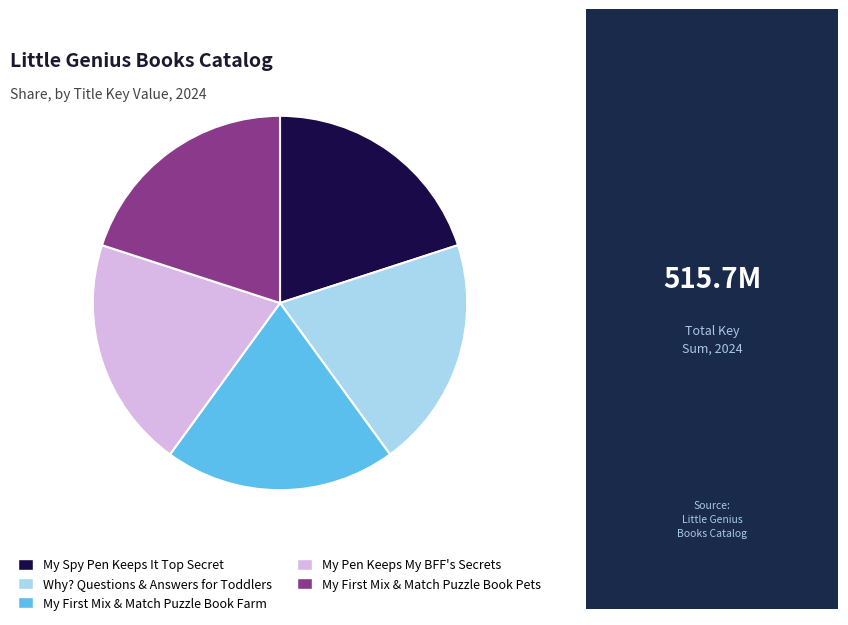

Is it true that My Pen Keeps My BFF's Secrets is 20% of the pie?

True